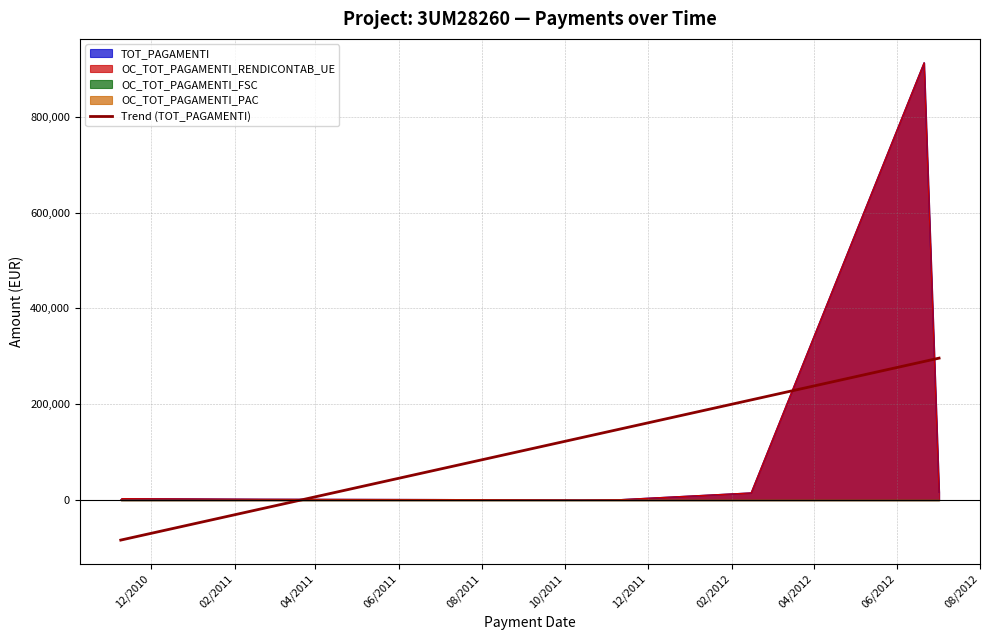

Which label corresponds to the smallest value in the chart?

12/2010